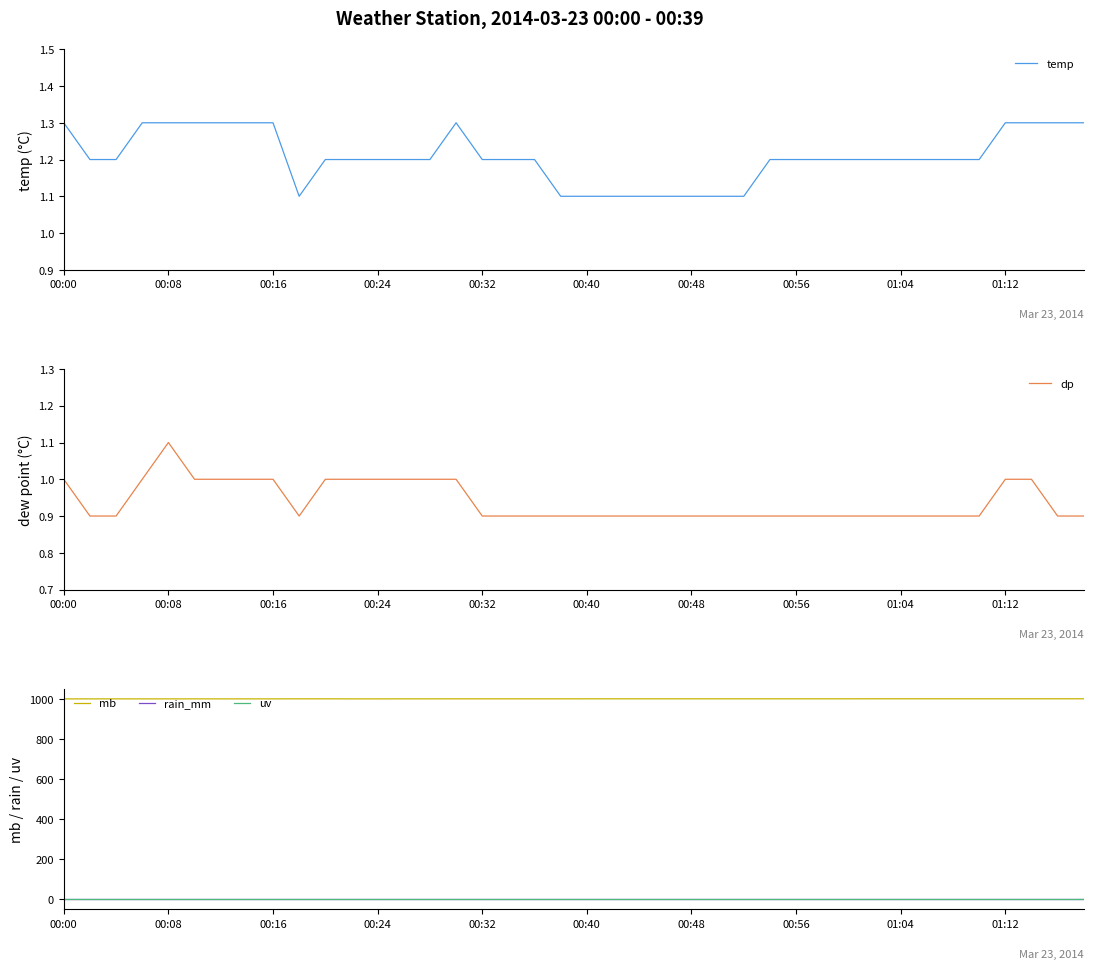

At which category does the chart reach its minimum across all series?

00:00